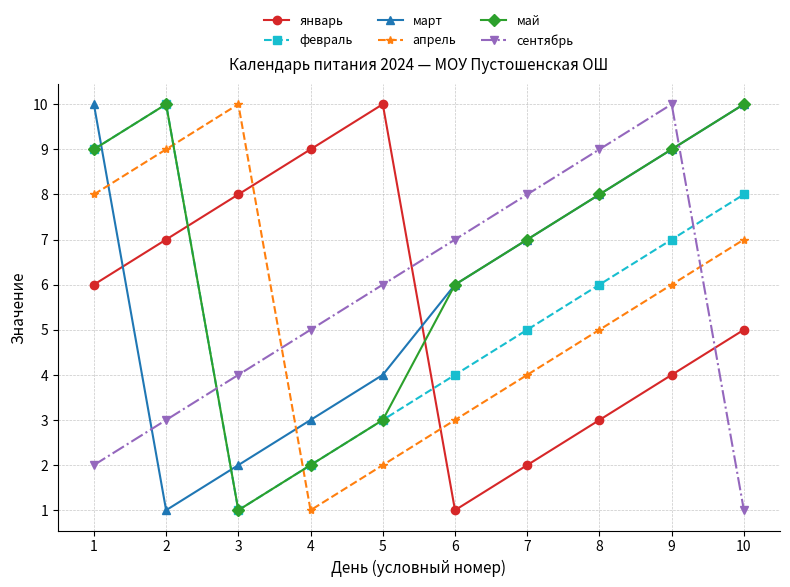

Reading right to left, what are all the values shown in this chart?

январь: 5	4	3	2	1	10	9	8	7	6
февраль: 8	7	6	5	4	3	2	1	10	9
март: 10	9	8	7	6	4	3	2	1	10
апрель: 7	6	5	4	3	2	1	10	9	8
май: 10	9	8	7	6	3	2	1	10	9
сентябрь: 1	10	9	8	7	6	5	4	3	2